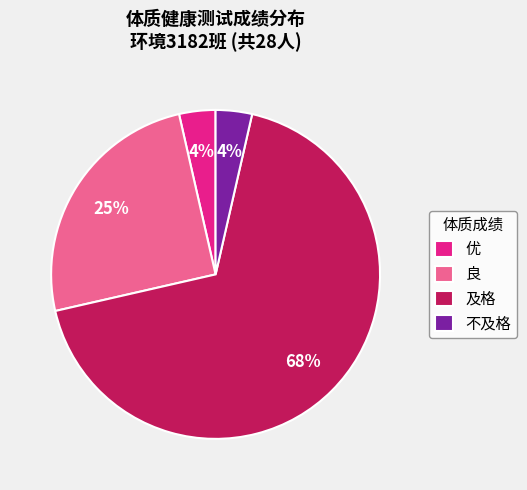

How many segments does this pie chart have?

4